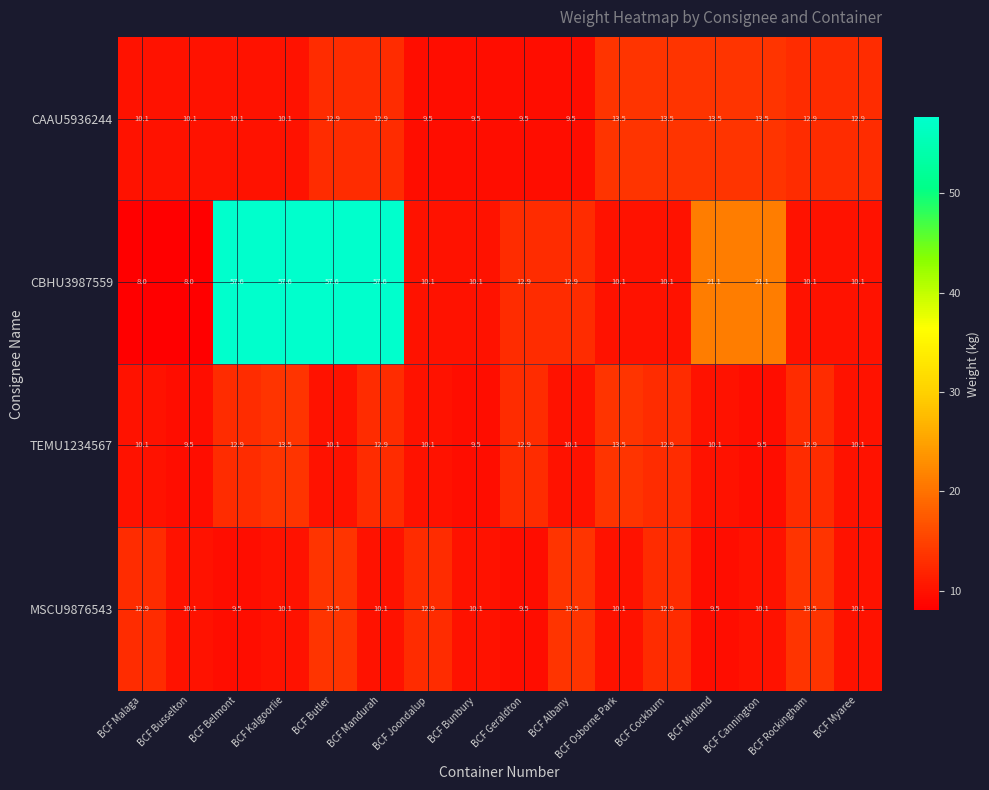

Which series changed the most between BCF Belmont and BCF Mandurah?

CAAU5936244